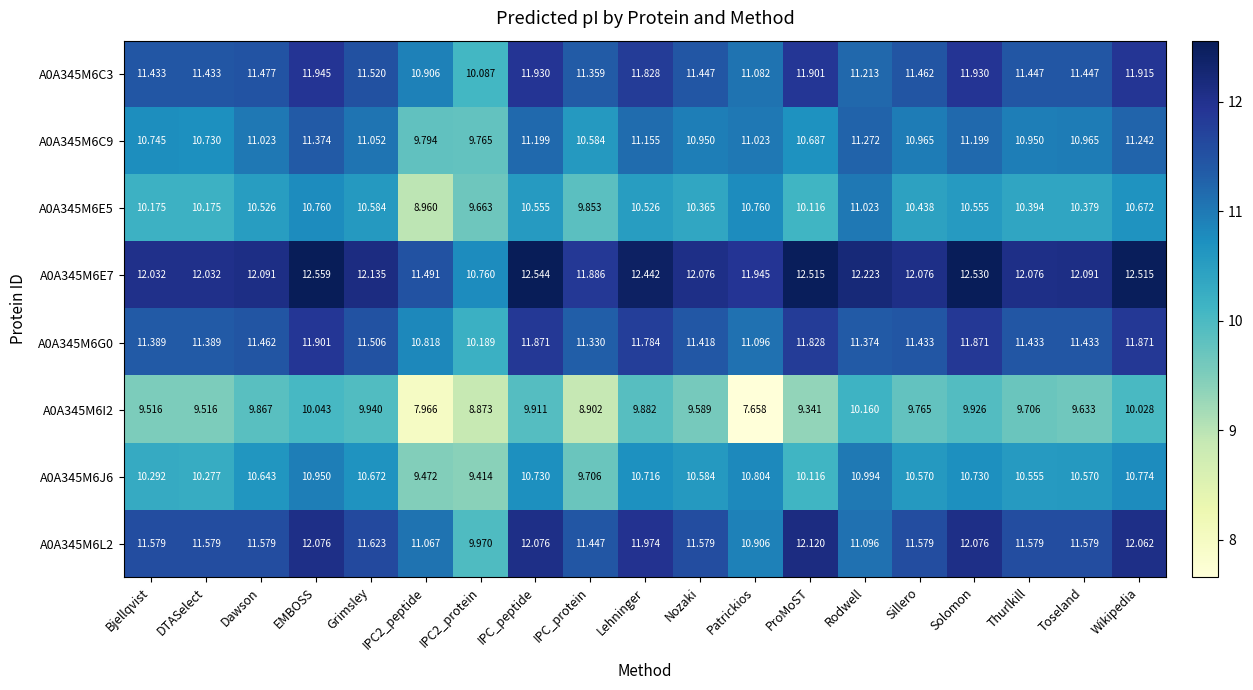

At which label does A0A345M6C3 reach its peak?

EMBOSS